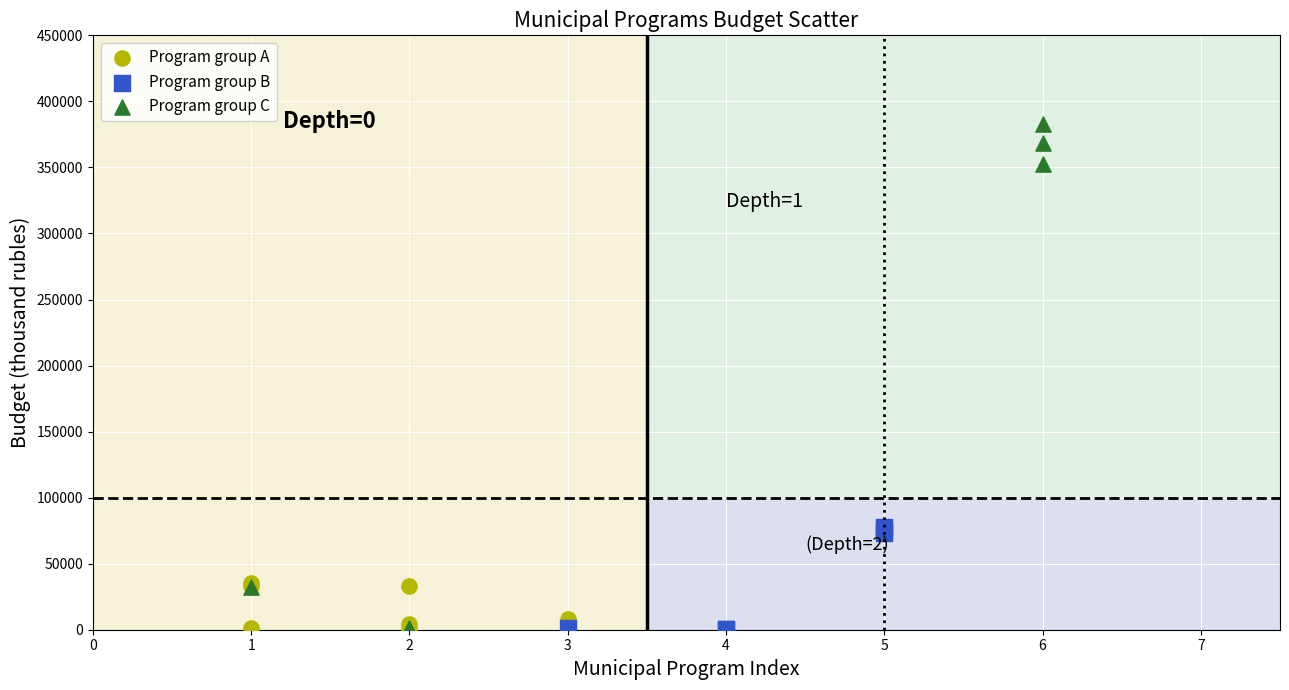

Which series contains the highest Y value?

Program group C